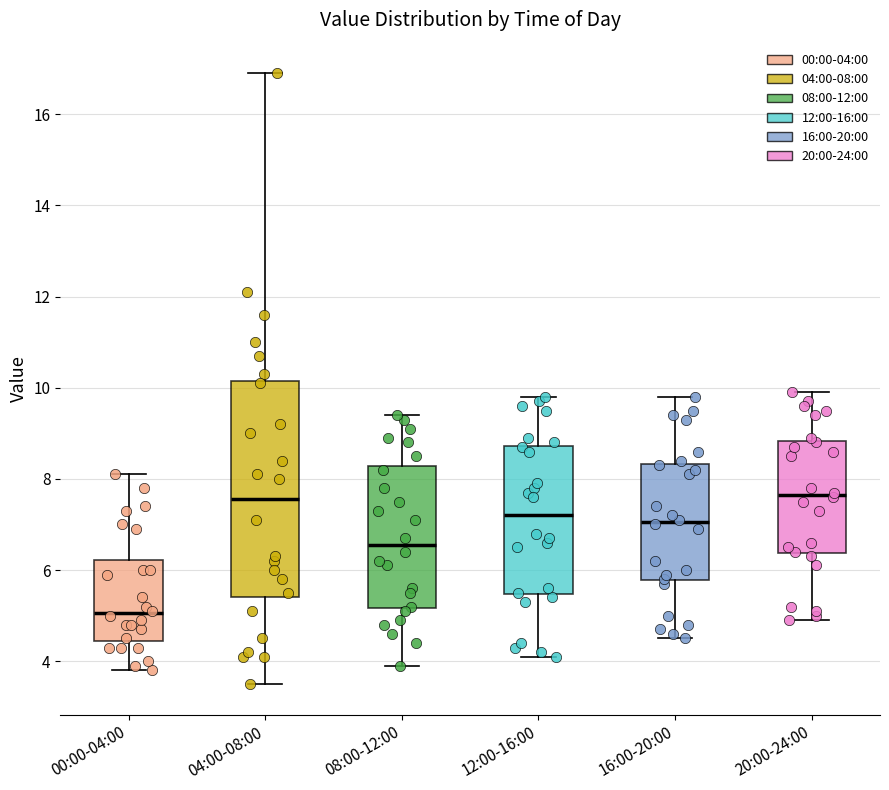

Which box's median line is the lowest?

00:00-04:00